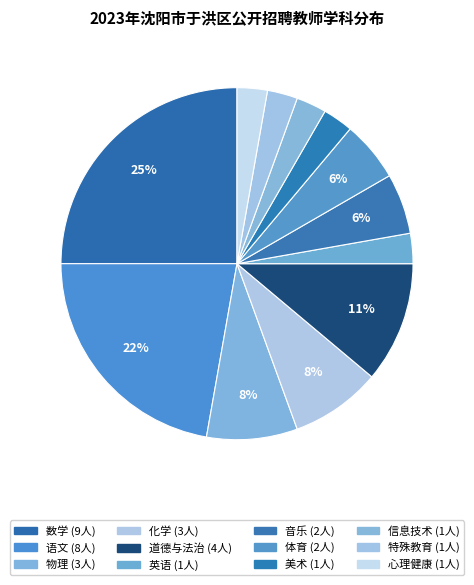

What is the change in value from 数学 to 美术?

-8